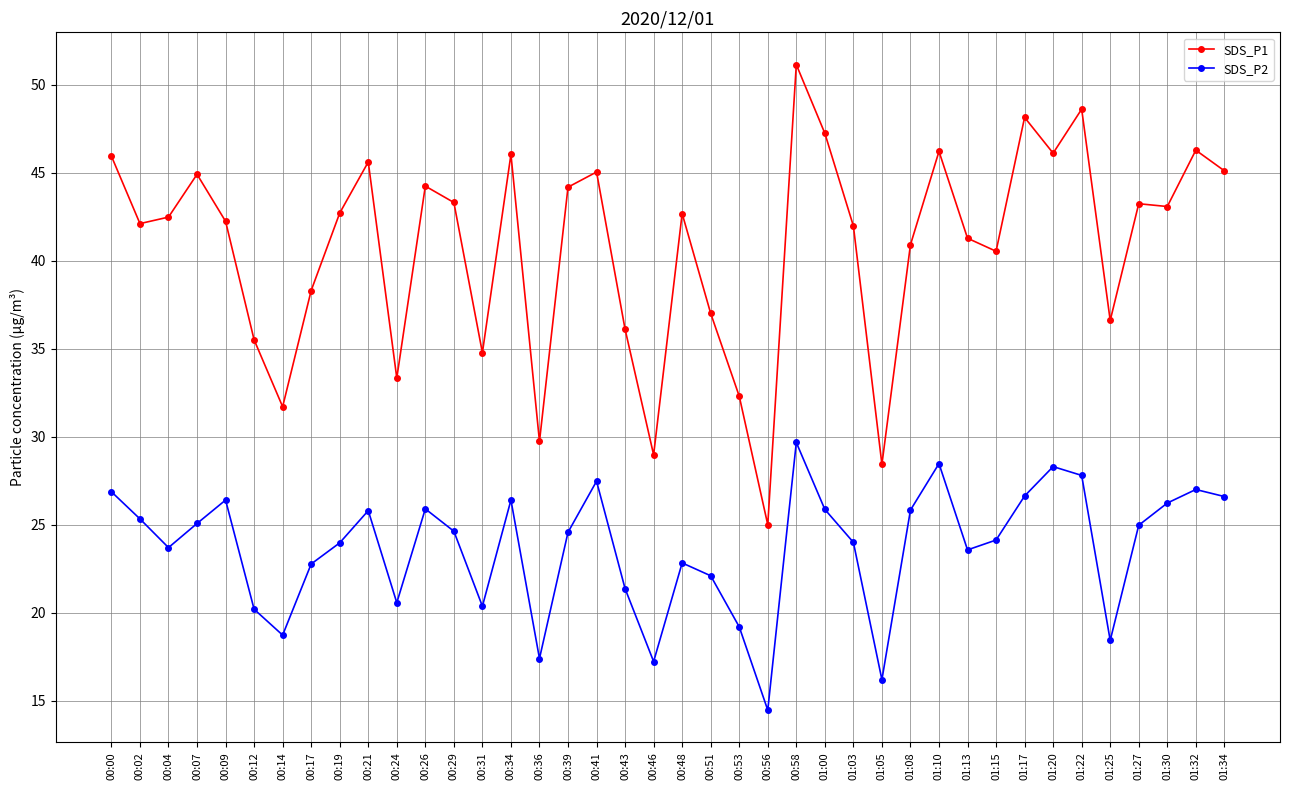

Which category has the lowest value in the SDS_P2 series?

00:56